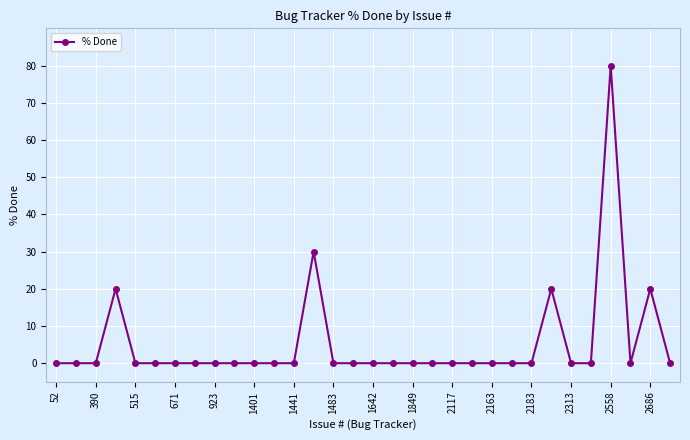

What is the difference between the maximum and second lowest values?

80